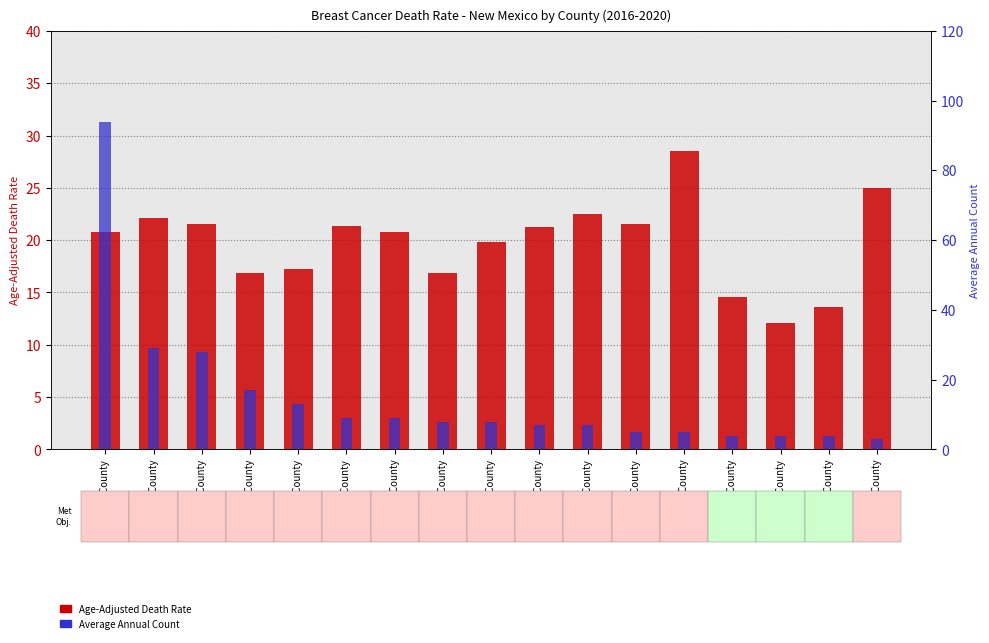

Rank the categories by Age-Adjusted Death Rate value from lowest to highest.

Taos County, Grant County, Rio Arriba County, Sandoval County, Valencia County, San Juan County, McKinley County, Bernalillo County, Chaves County, Lea County, Otero County, Santa Fe County, Curry County, Dona Ana County, Eddy County, Sierra County, Luna County